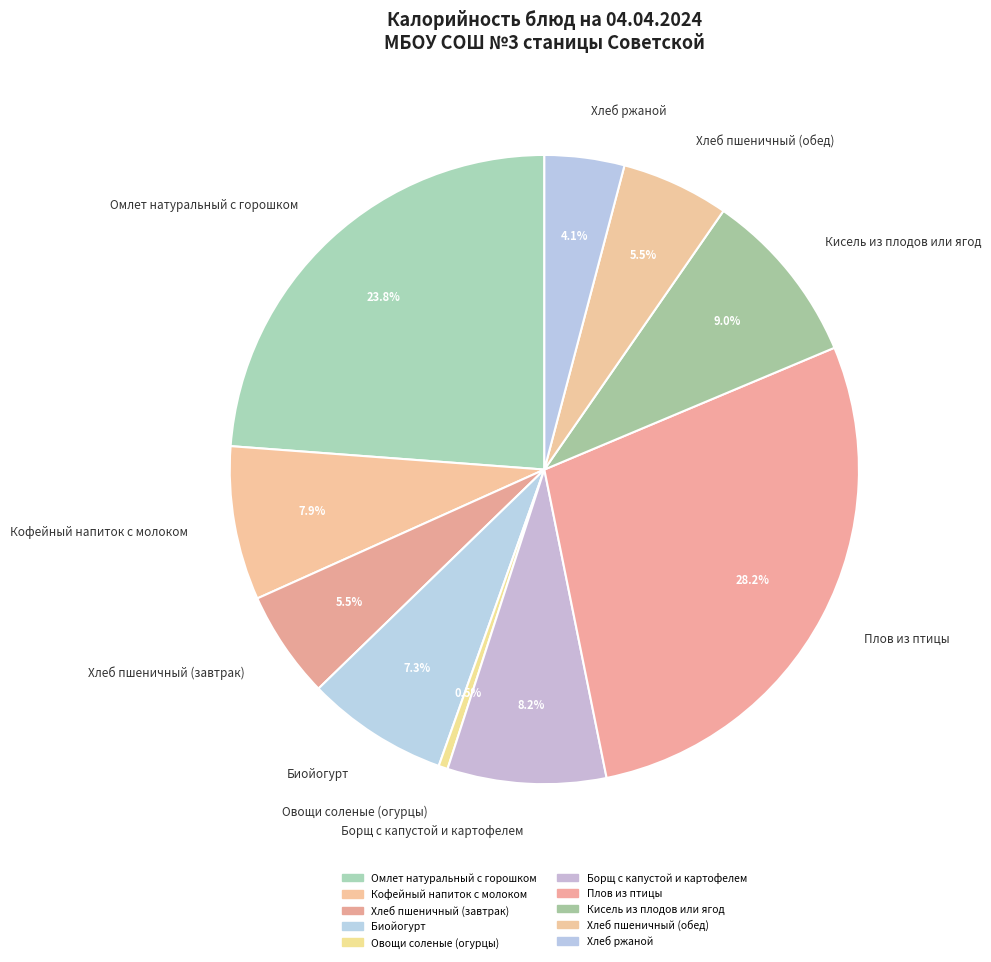

Approximately how many times larger is the value at Хлеб пшеничный (завтрак) compared to Плов из птицы?

0.2